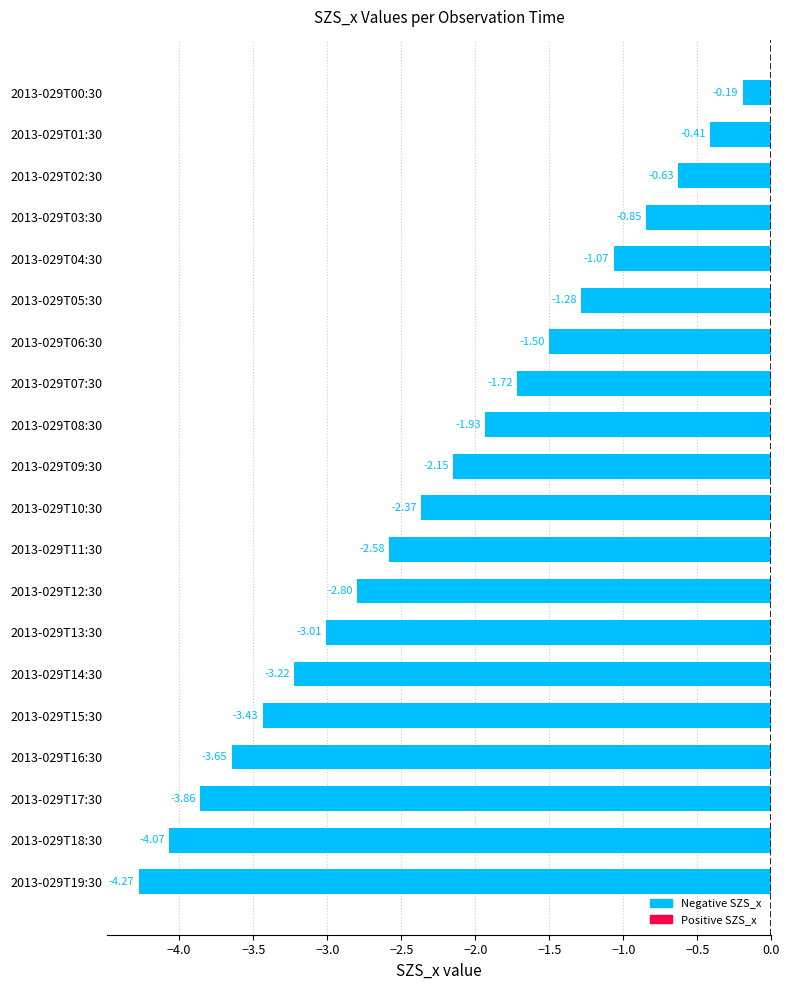

Between 2013-029T02:30 and 2013-029T11:30, which is larger?

2013-029T02:30